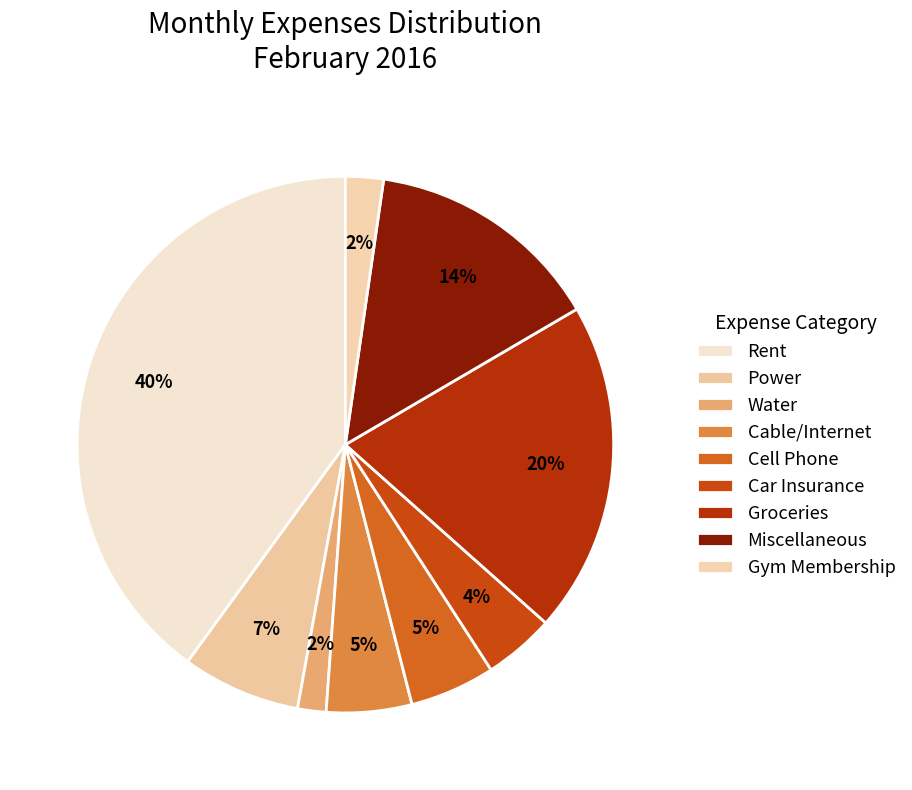

Is there a majority slice in this chart?

No